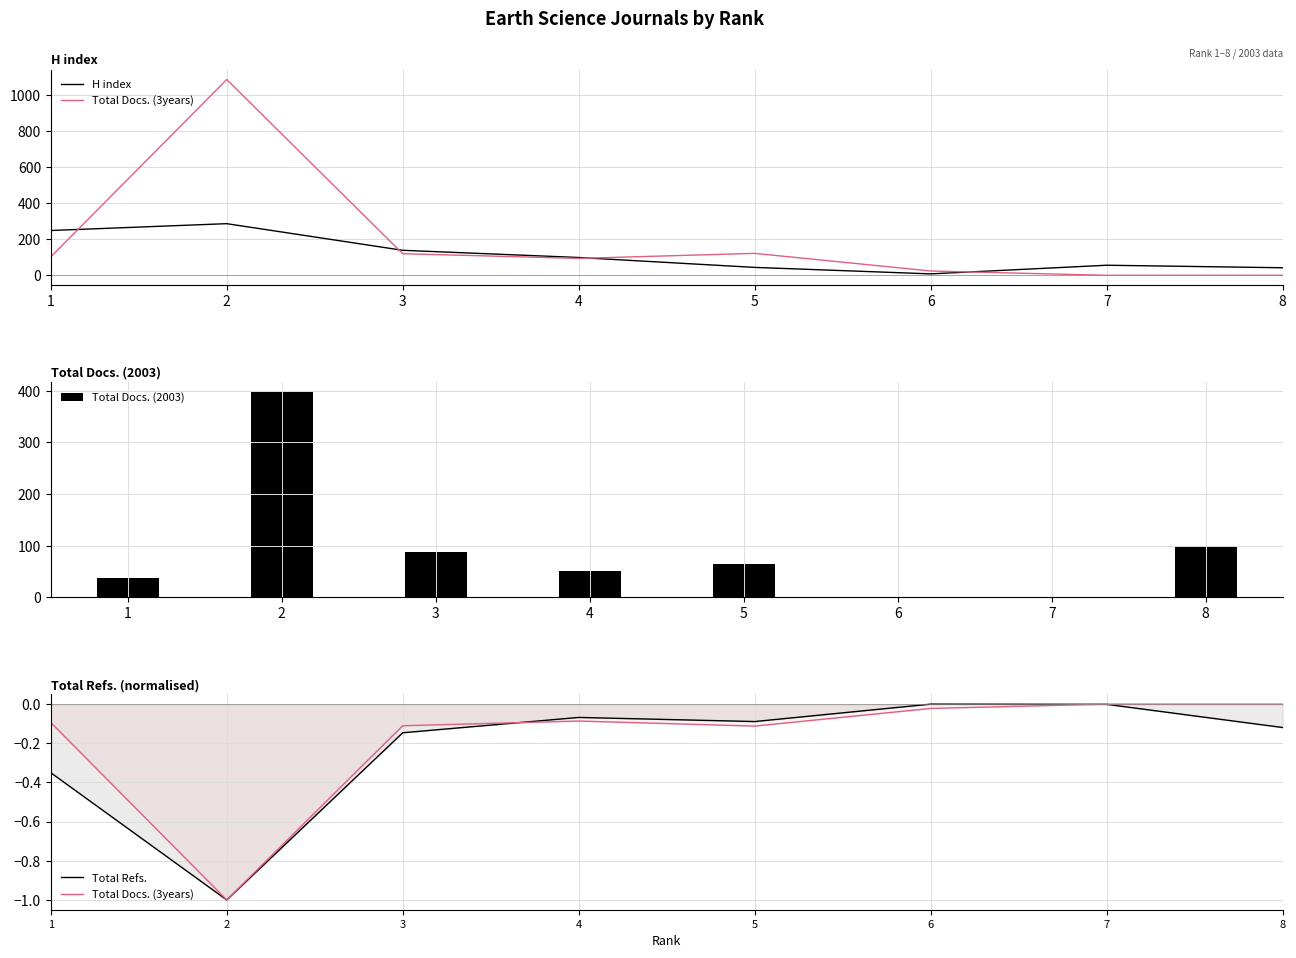

Between 1 and 3, which series saw the biggest shift?

H index